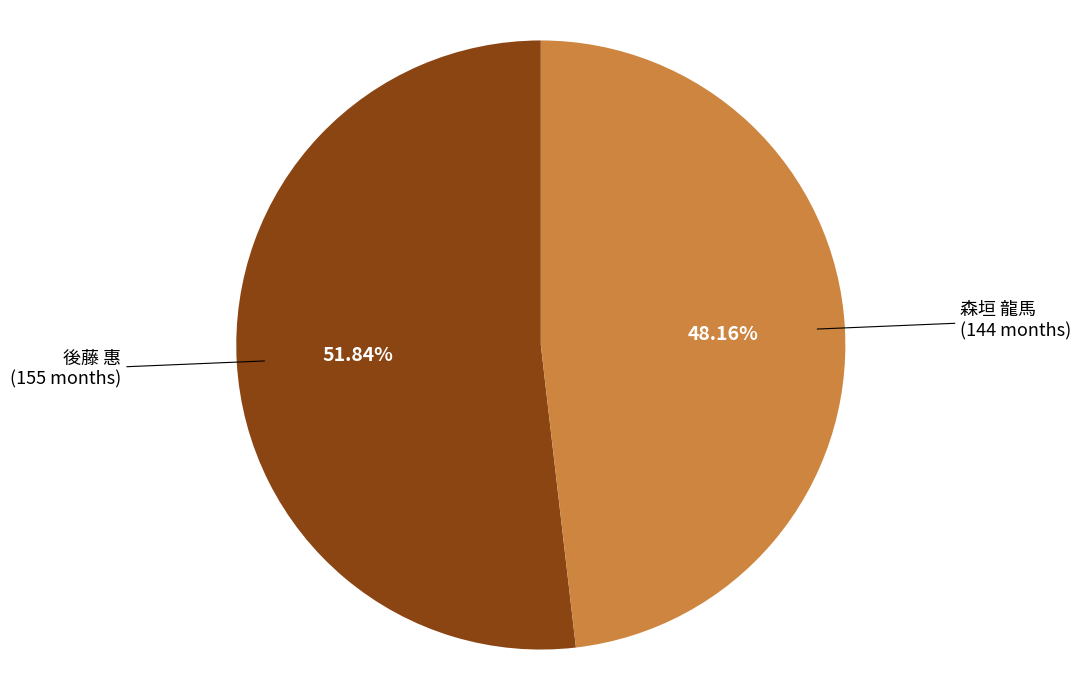

Do 森垣 龍馬 and 後藤 惠 together represent more than half of the pie?

Yes